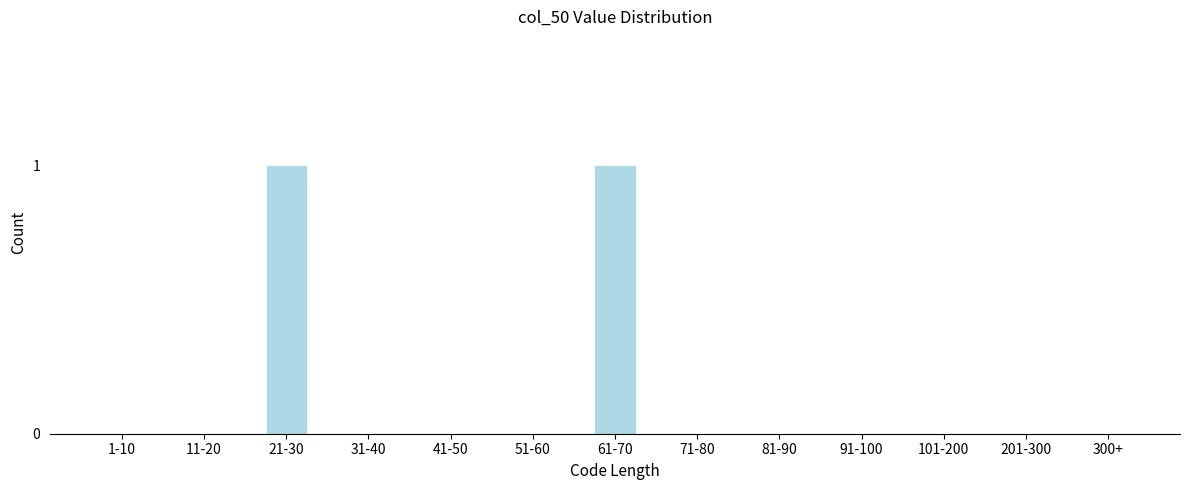

Reading left to right, list all the values displayed in this chart.

1-10=0	11-20=0	21-30=1	31-40=0	41-50=0	51-60=0	61-70=1	71-80=0	81-90=0	91-100=0	101-200=0	201-300=0	300+=0